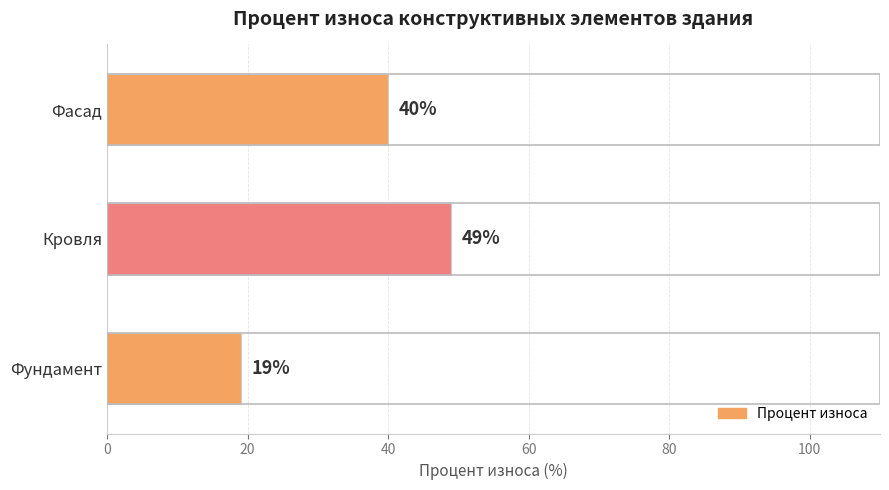

What is the difference between the maximum and second lowest values?

9